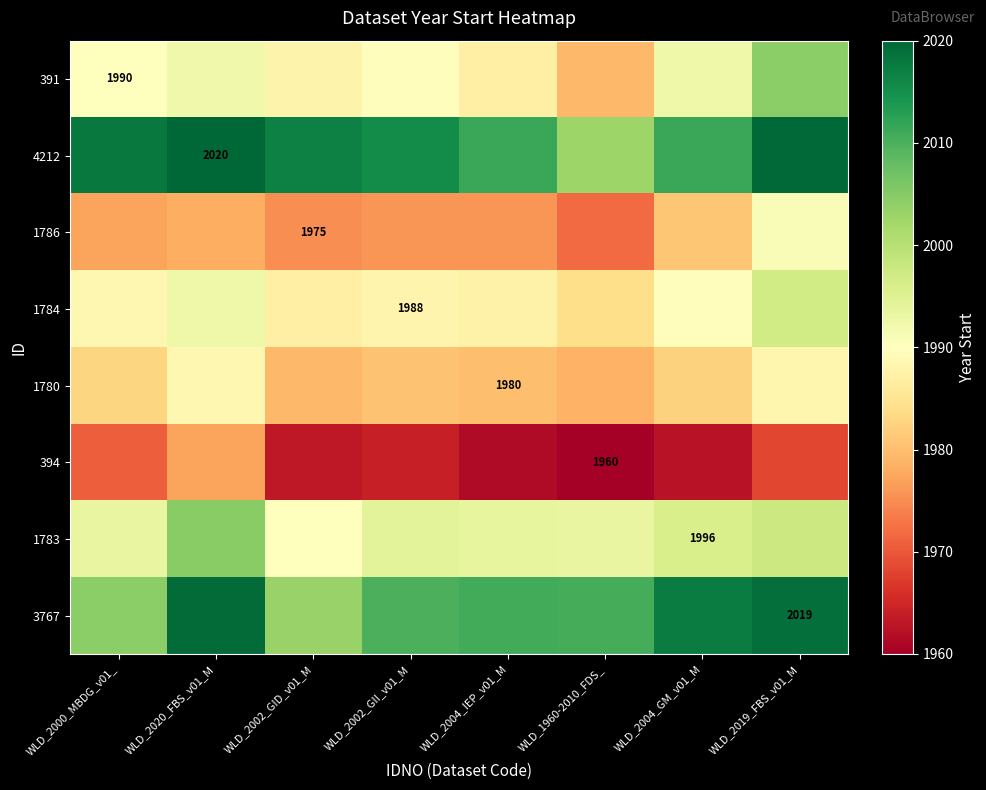

The 1783 series shows 1996.0 at WLD_2004_GM_v01_M. True or false?

True